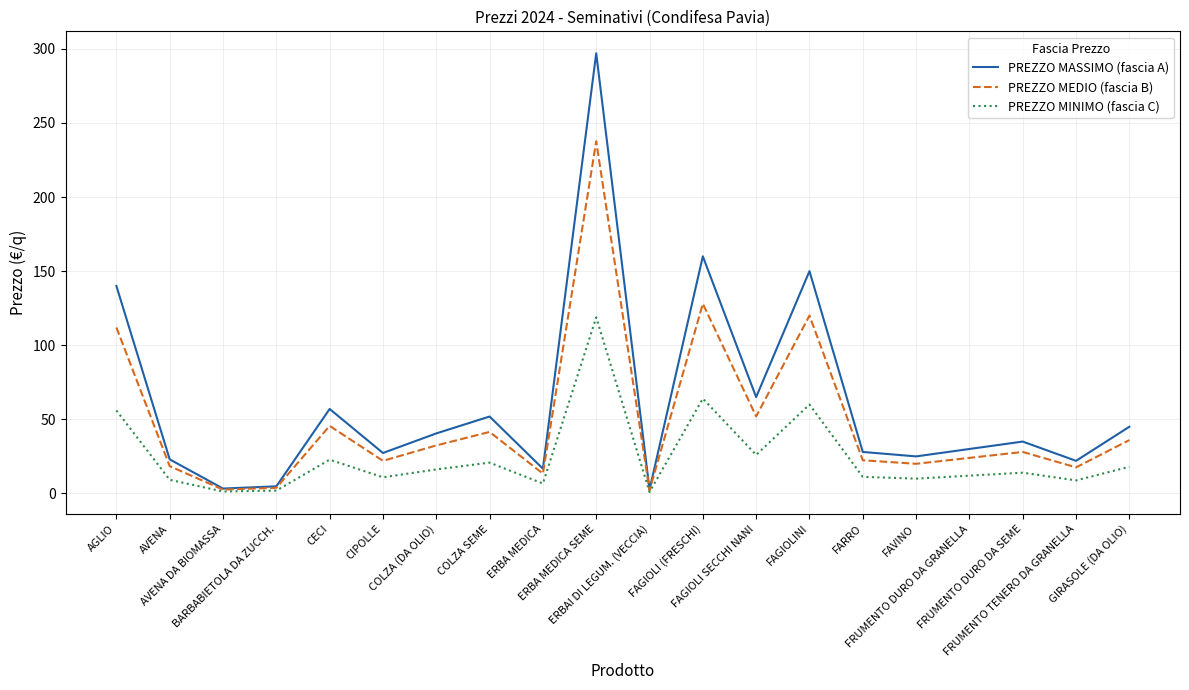

True or false: PREZZO MASSIMO (fascia A) has more than 0 points higher than both neighbors.

True